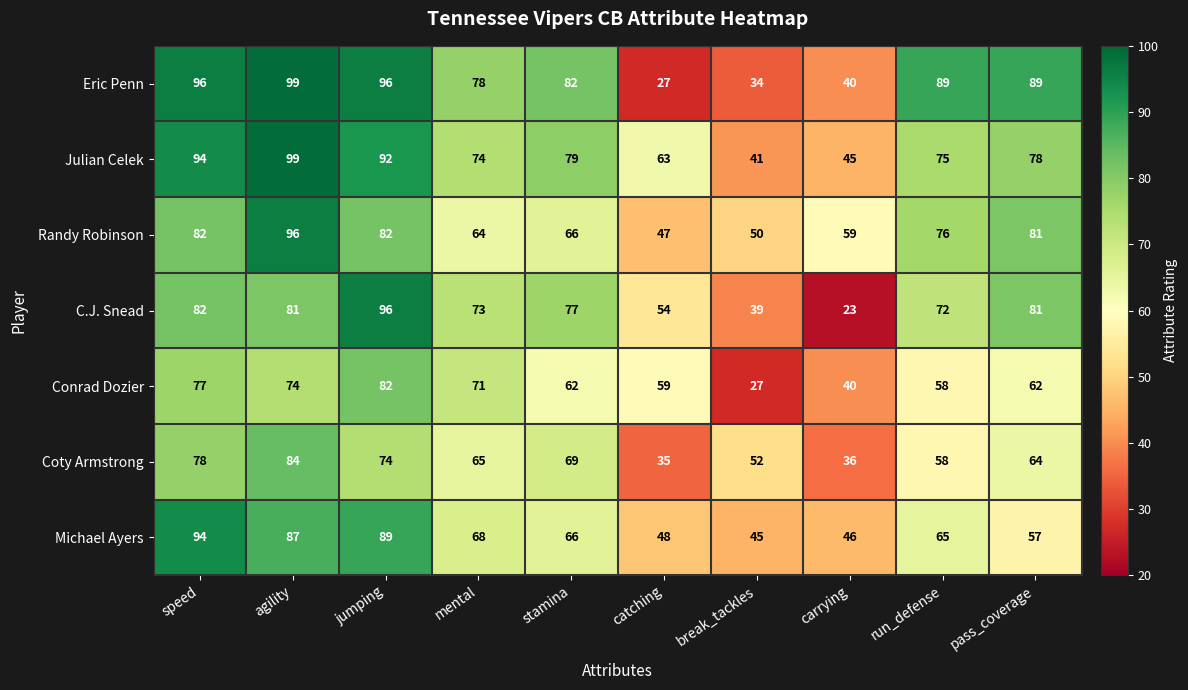

What is the approximate value of Michael Ayers at agility, to the nearest 5?

85